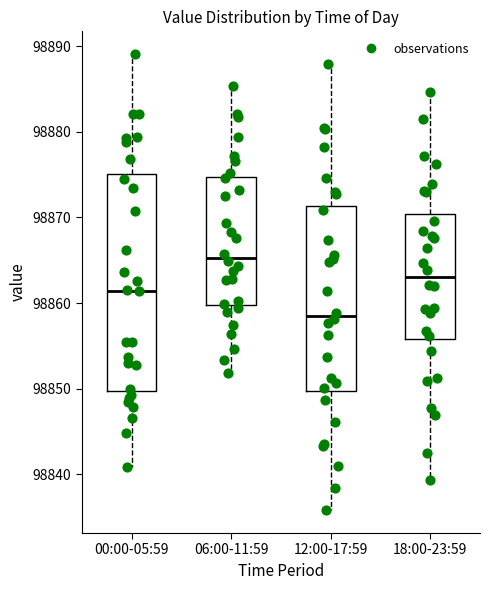

Reading left to right, transcribe this box plot: for each box, give where its median line is, the range the box spans, and where its two whiskers end, as read against the y-axis. The values are not printed on the chart, so give them approximately, as read against the axis.

00:00-05:59: median 98861, box 98850 to 98875, whiskers 98841 to 98889
06:00-11:59: median 98865, box 98860 to 98875, whiskers 98852 to 98885
12:00-17:59: median 98859, box 98850 to 98871, whiskers 98836 to 98888
18:00-23:59: median 98863, box 98856 to 98870, whiskers 98839 to 98885